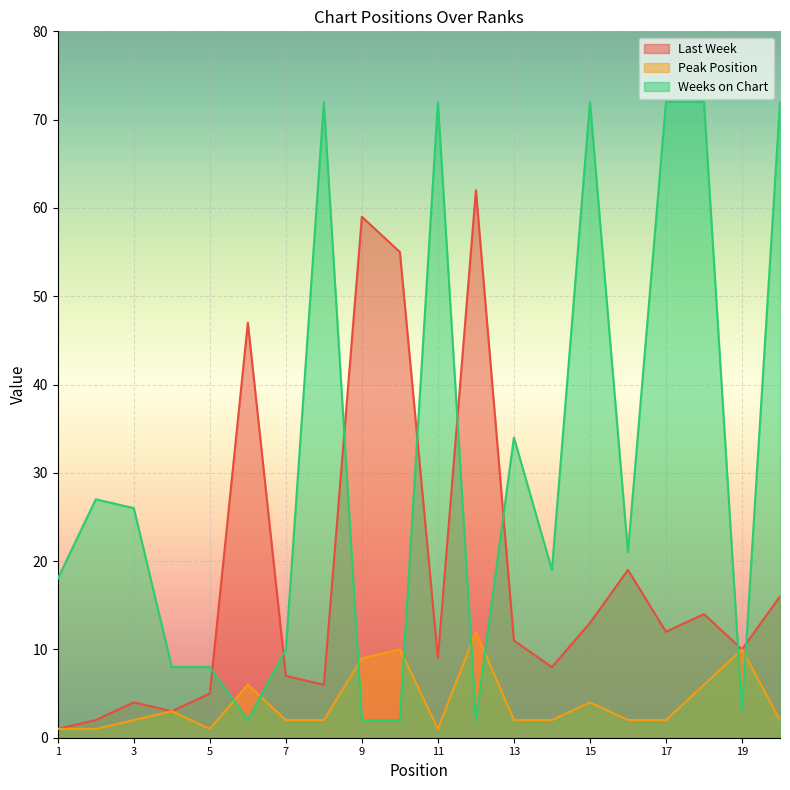

True or false: Peak Position and Last Week intersect in this chart.

False